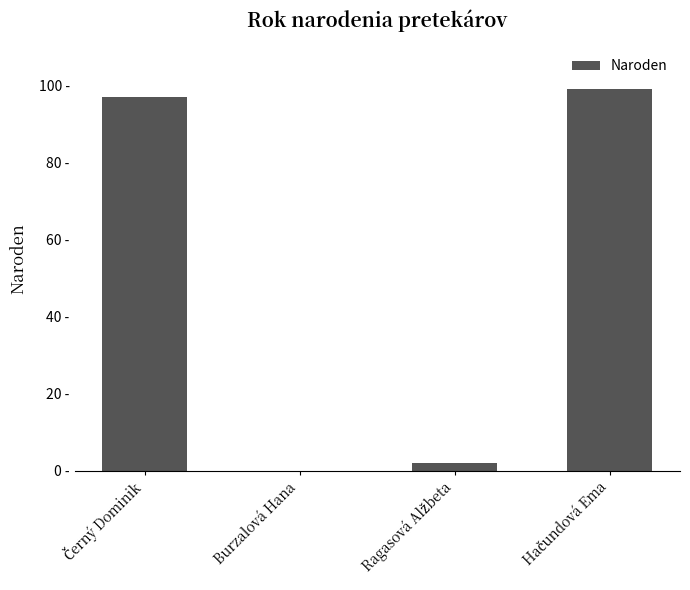

Rank the categories by value from highest to lowest.

Hačundová Ema, Černý Dominik, Ragasová Alžbeta, Burzalová Hana